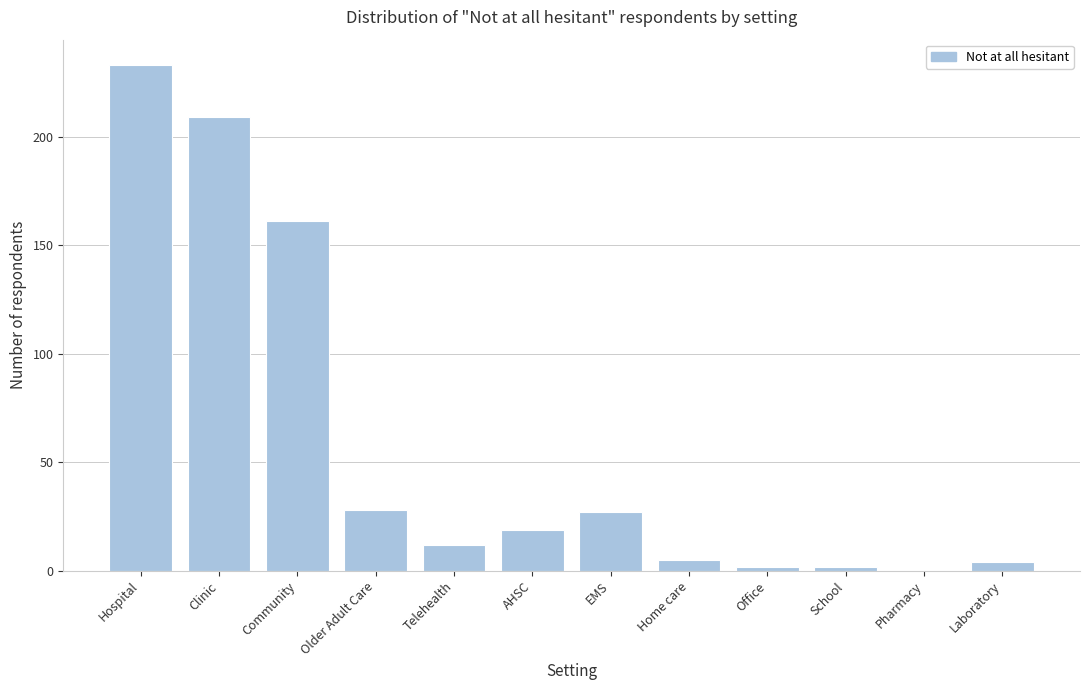

Reading right to left, list all the values displayed in this chart.

Laboratory=4	Pharmacy=0	School=2	Office=2	Home care=5	EMS=27	AHSC=19	Telehealth=12	Older Adult Care=28	Community=161	Clinic=209	Hospital=233